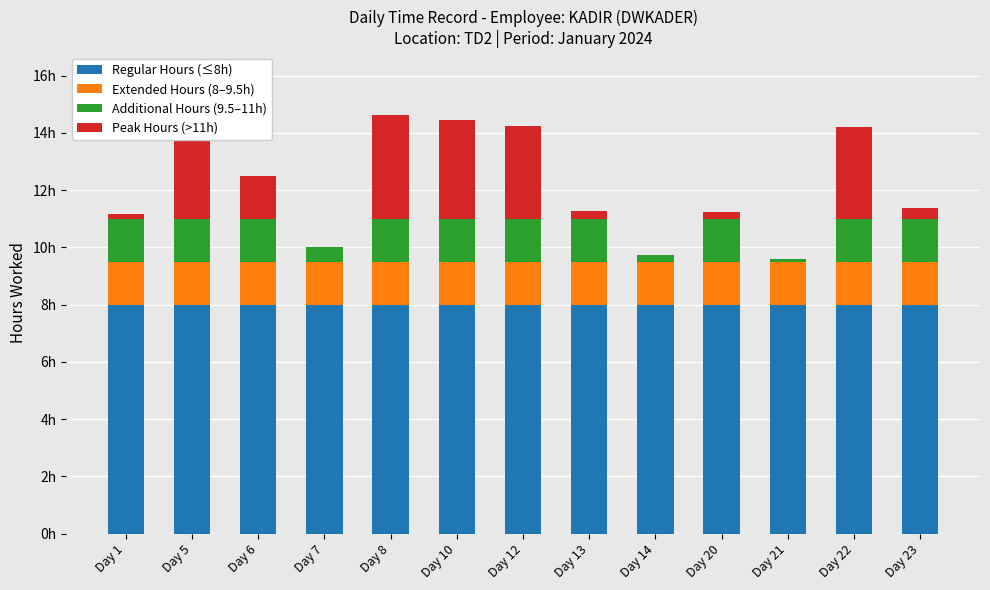

Are the bars grouped side by side (vs. stacked)?

No